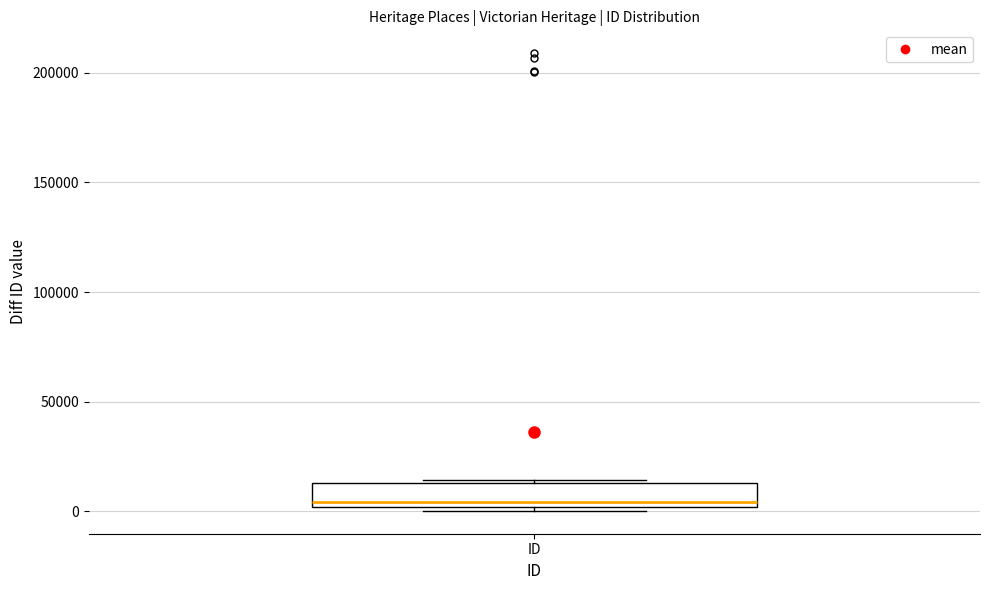

Read this box plot against the y-axis: the position of the median line, the range covered by the box, and the ends of both whiskers. The values are not printed on the chart, so give them approximately, as read against the axis.

median 5000, box 0 to 15000, whiskers 0 (just below the box's lower edge) to 15000